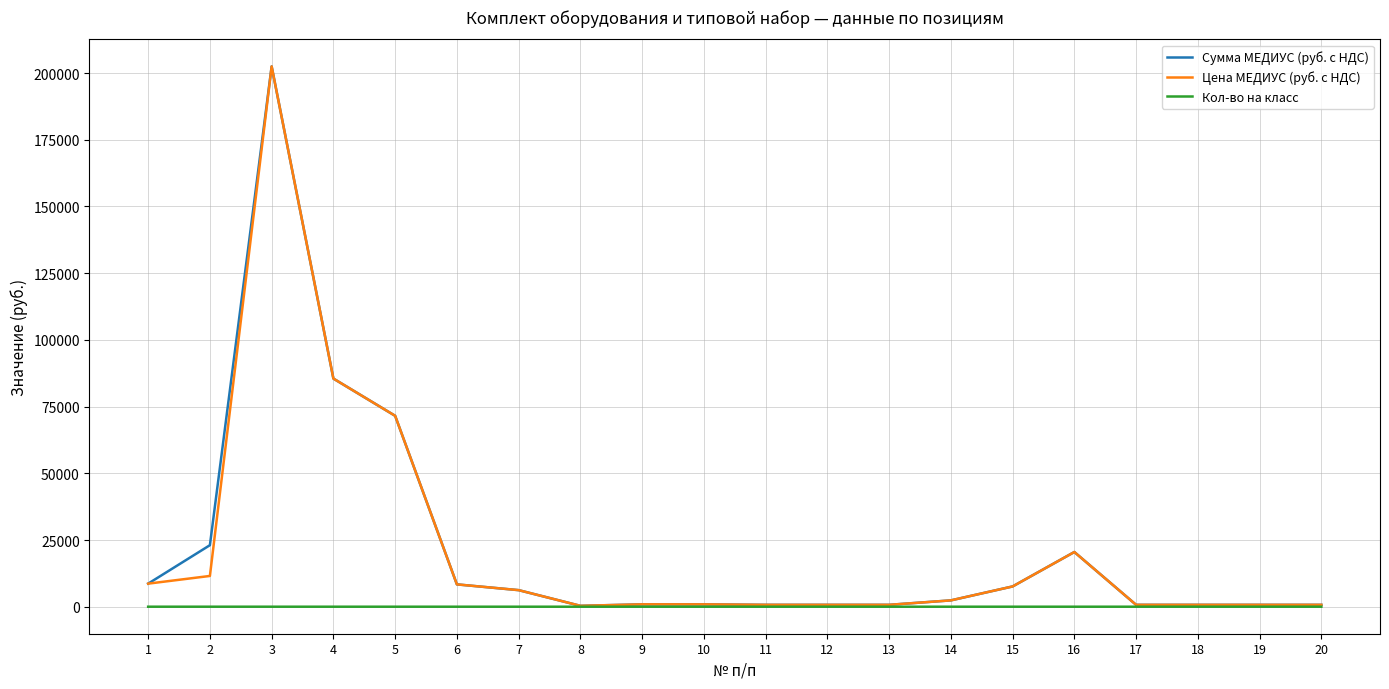

What is the difference between the Сумма МЕДИУС (руб. с НДС) values at 15 and 9?

6706